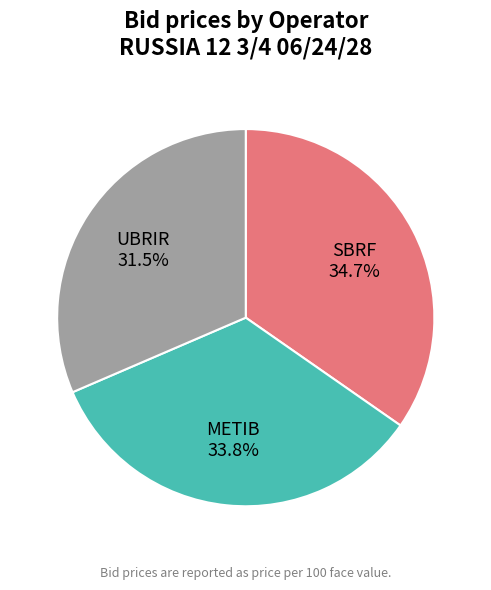

To the nearest percent, what percentage of the pie is METIB?

34%